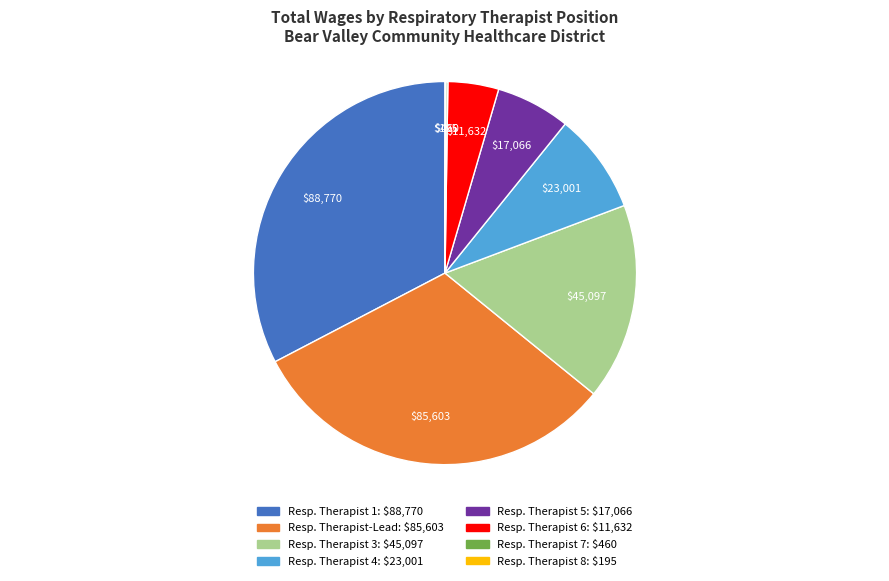

Is there a majority slice in this chart?

No